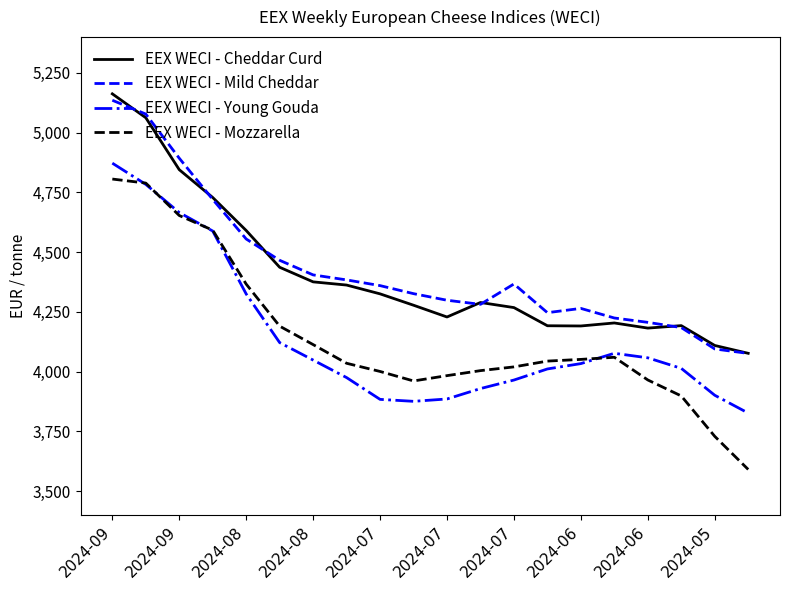

Which series has the largest range (max minus min)?

EEX WECI - Mozzarella